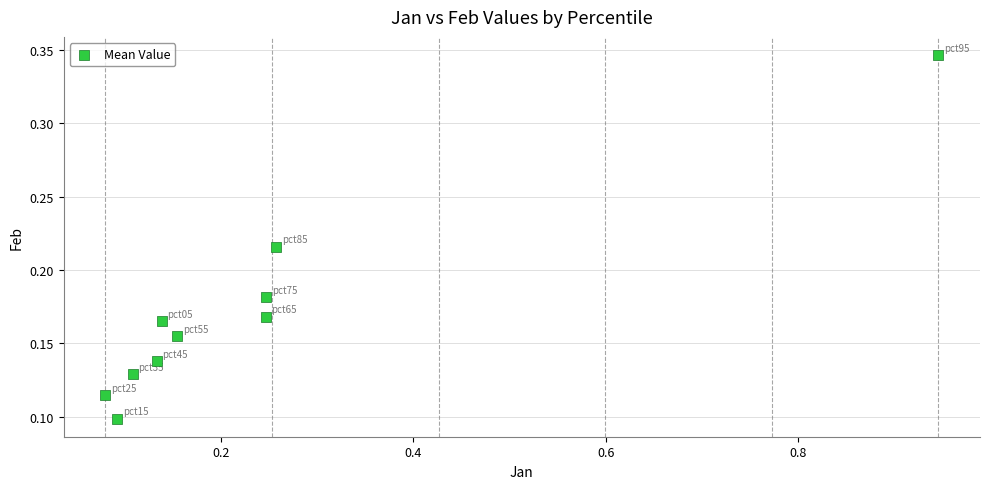

What is the range of X values (max minus min)?

0.9